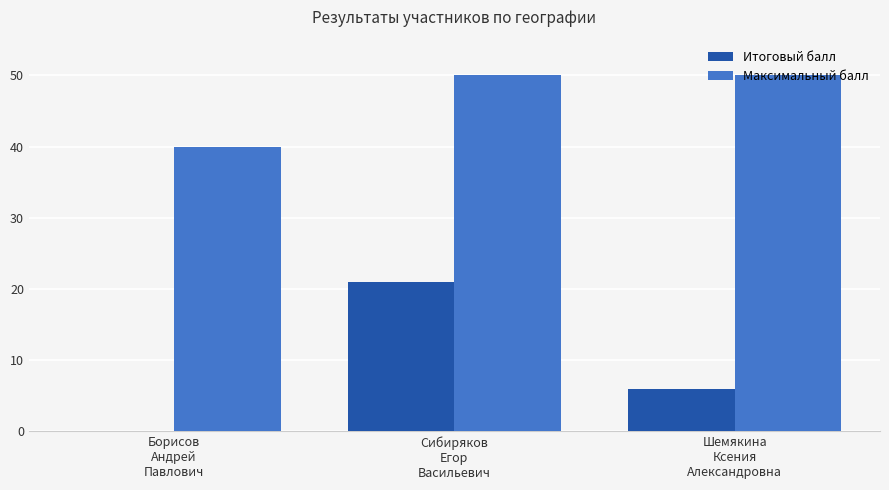

Which series has the largest total across all categories?

Максимальный балл